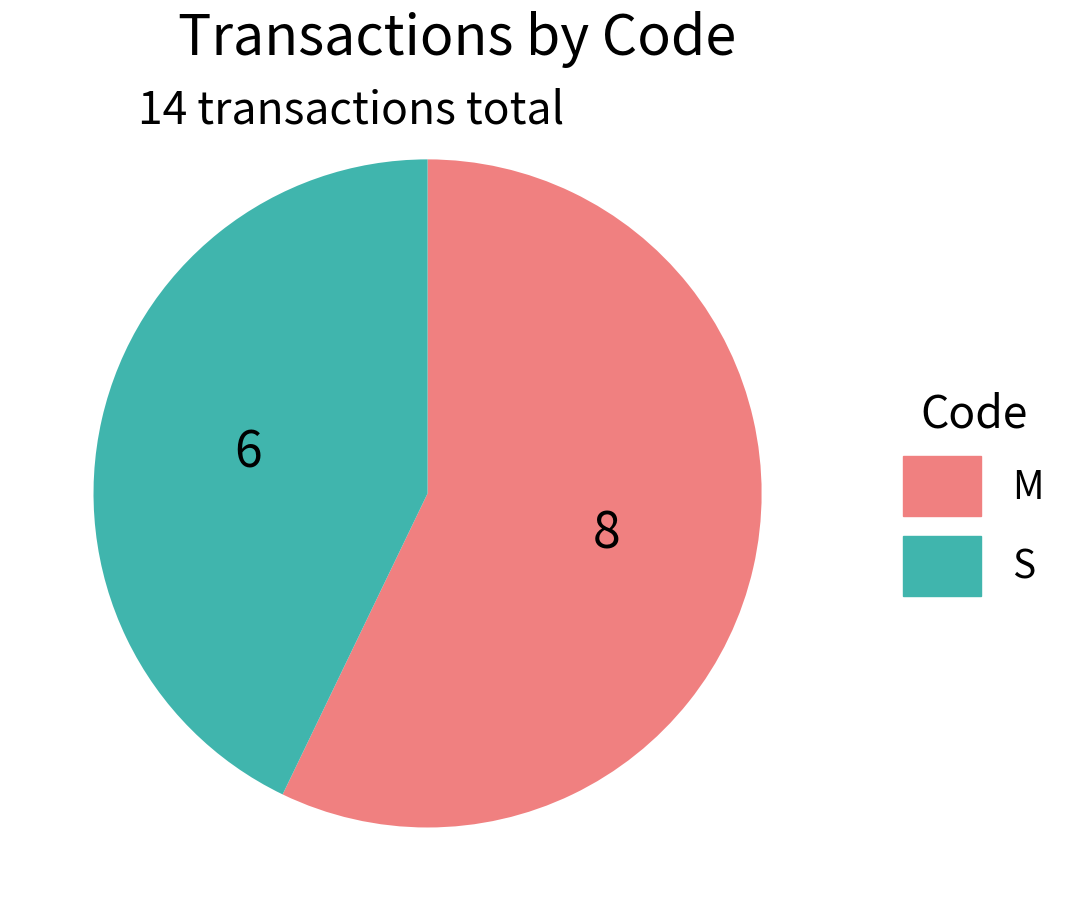

Is it true that S is 49% of the pie?

False